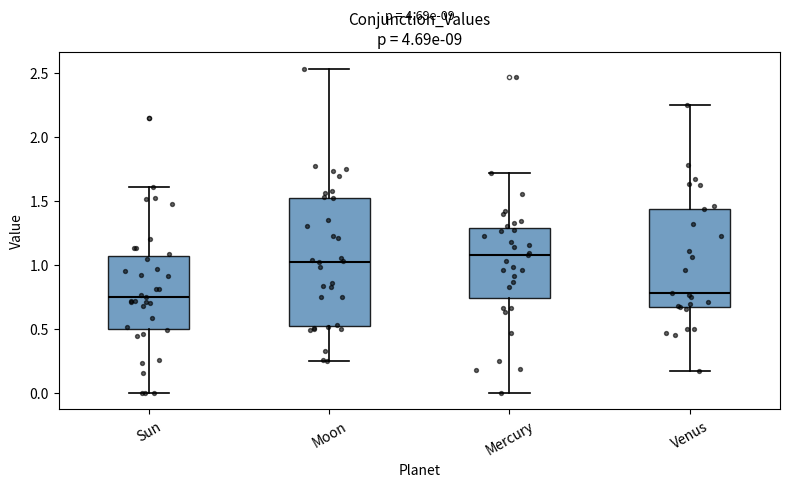

Reading left to right, transcribe this box plot: for each box, give where its median line is, the range the box spans, and where its two whiskers end, as read against the y-axis. The values are not printed on the chart, so give them approximately, as read against the axis.

Sun: median 0.75, box 0.50 to 1.05, whiskers 0.00 to 1.60
Moon: median 1.05, box 0.55 to 1.50, whiskers 0.25 to 2.55
Mercury: median 1.10, box 0.75 to 1.30, whiskers 0.00 to 1.70
Venus: median 0.80, box 0.65 to 1.45, whiskers 0.15 to 2.25